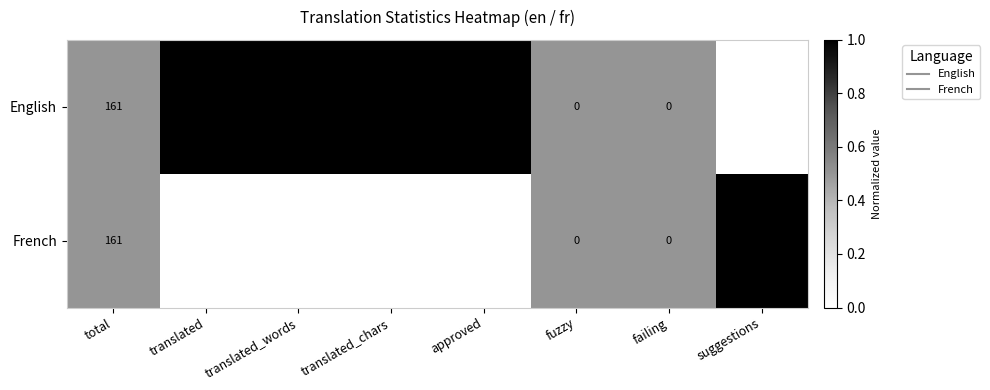

What is the greatest value displayed?

21602